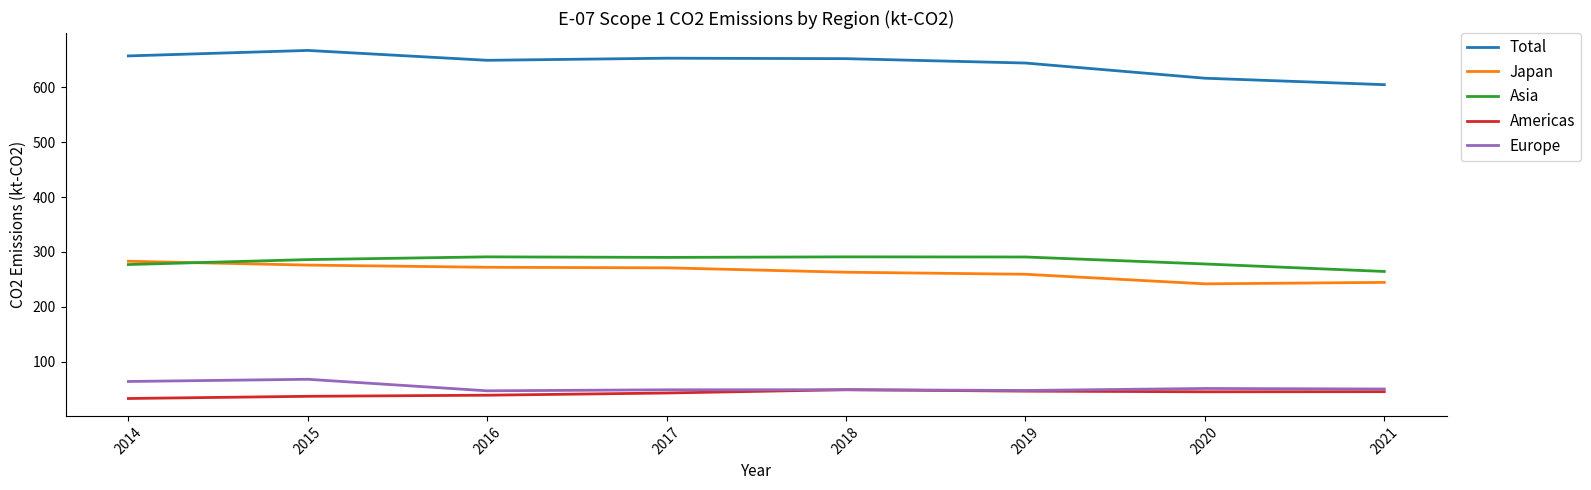

True or false: Americas and Asia intersect in this chart.

False